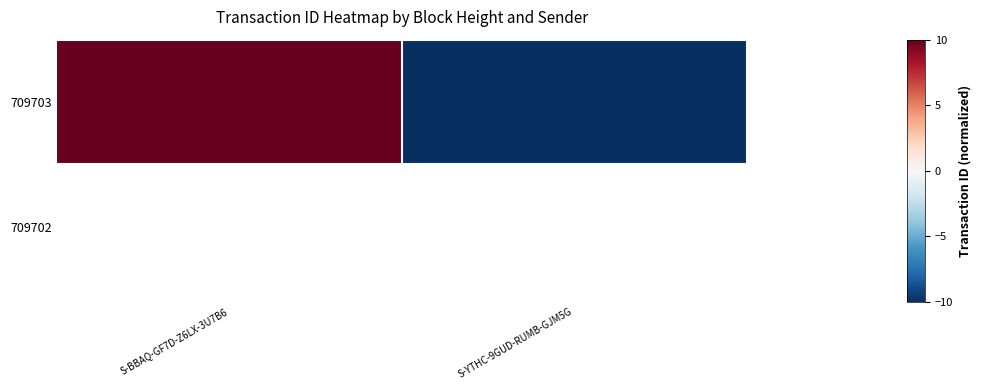

How many categories are shown in the chart?

2